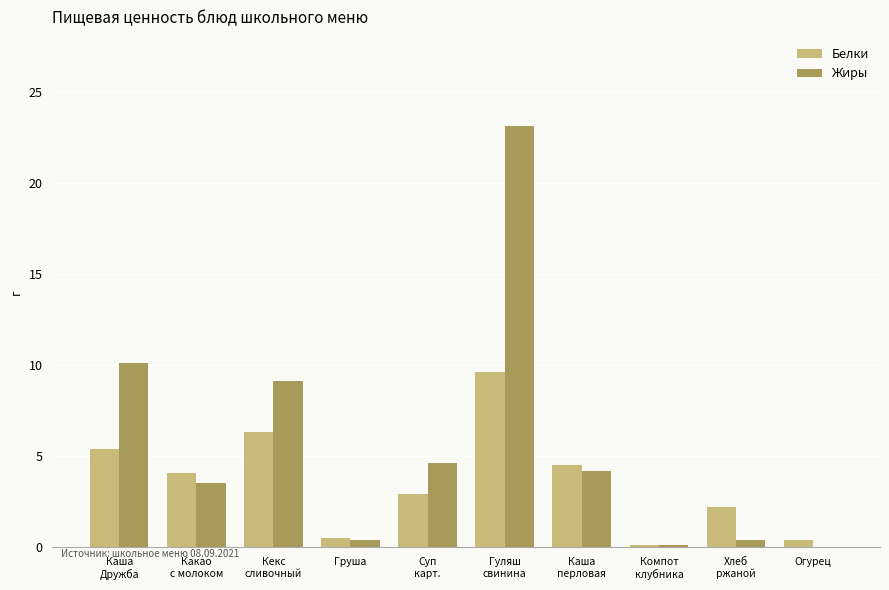

The Белки series shows 2.2 at Хлеб
ржаной. True or false?

True